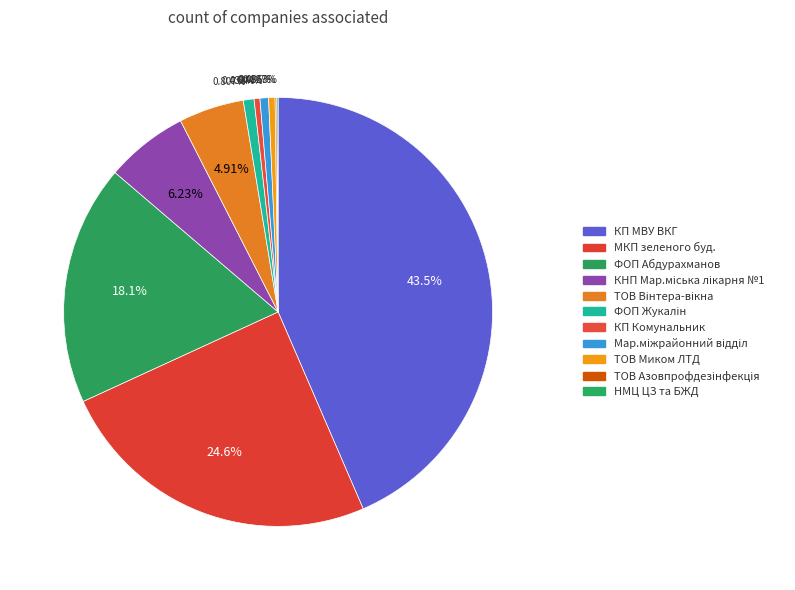

How many segments does this pie chart have?

11